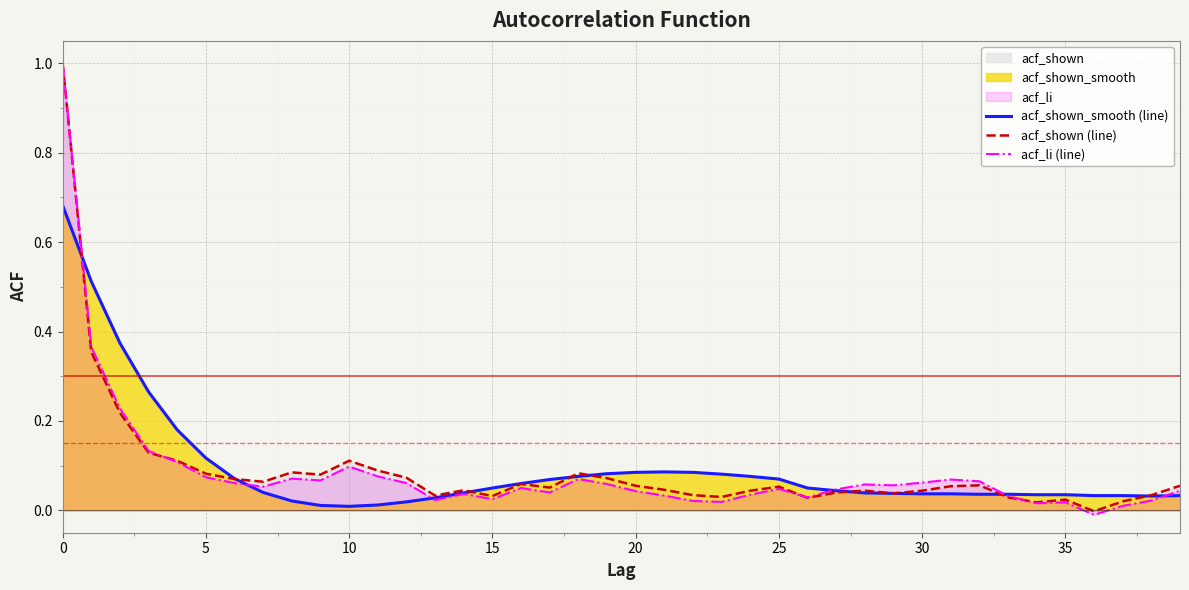

What is the difference between the acf_li (line) values at 10 and 33?

0.1